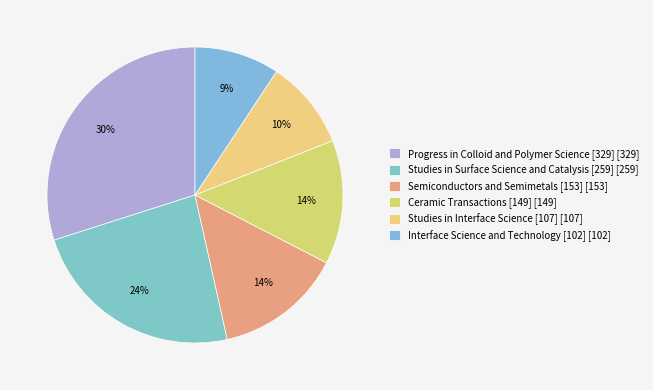

Which slice is the largest?

Progress in Colloid and Polymer Science [329]